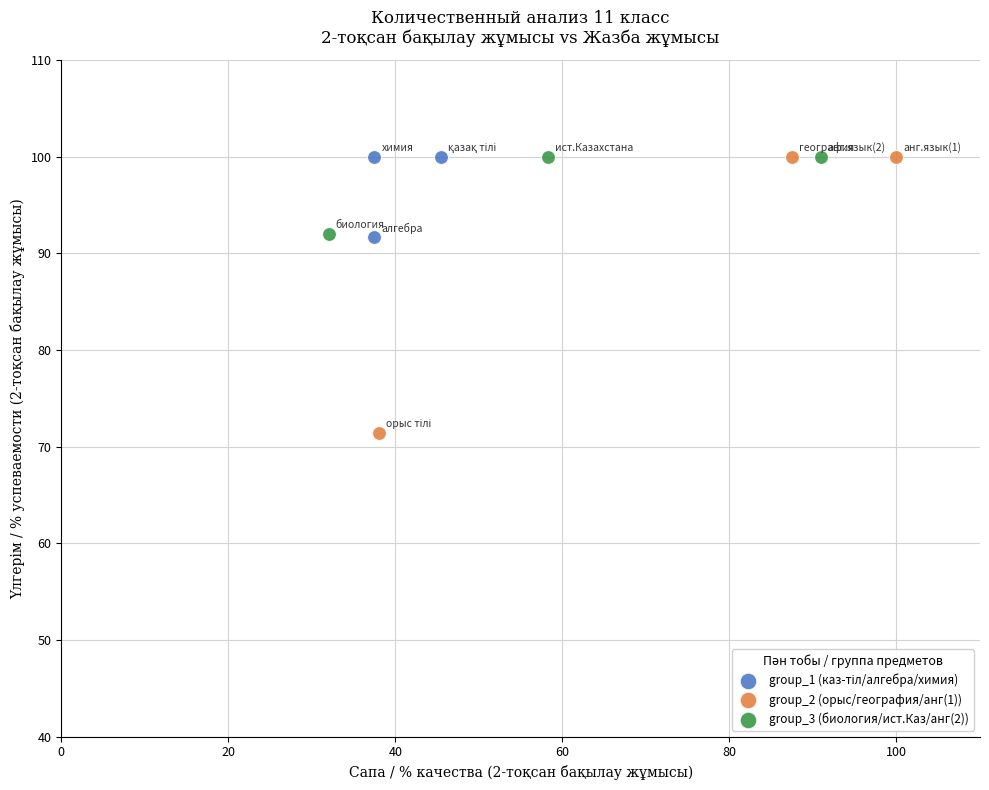

Which series contains the lowest Y value?

group_2 (орыс/география/анг(1))